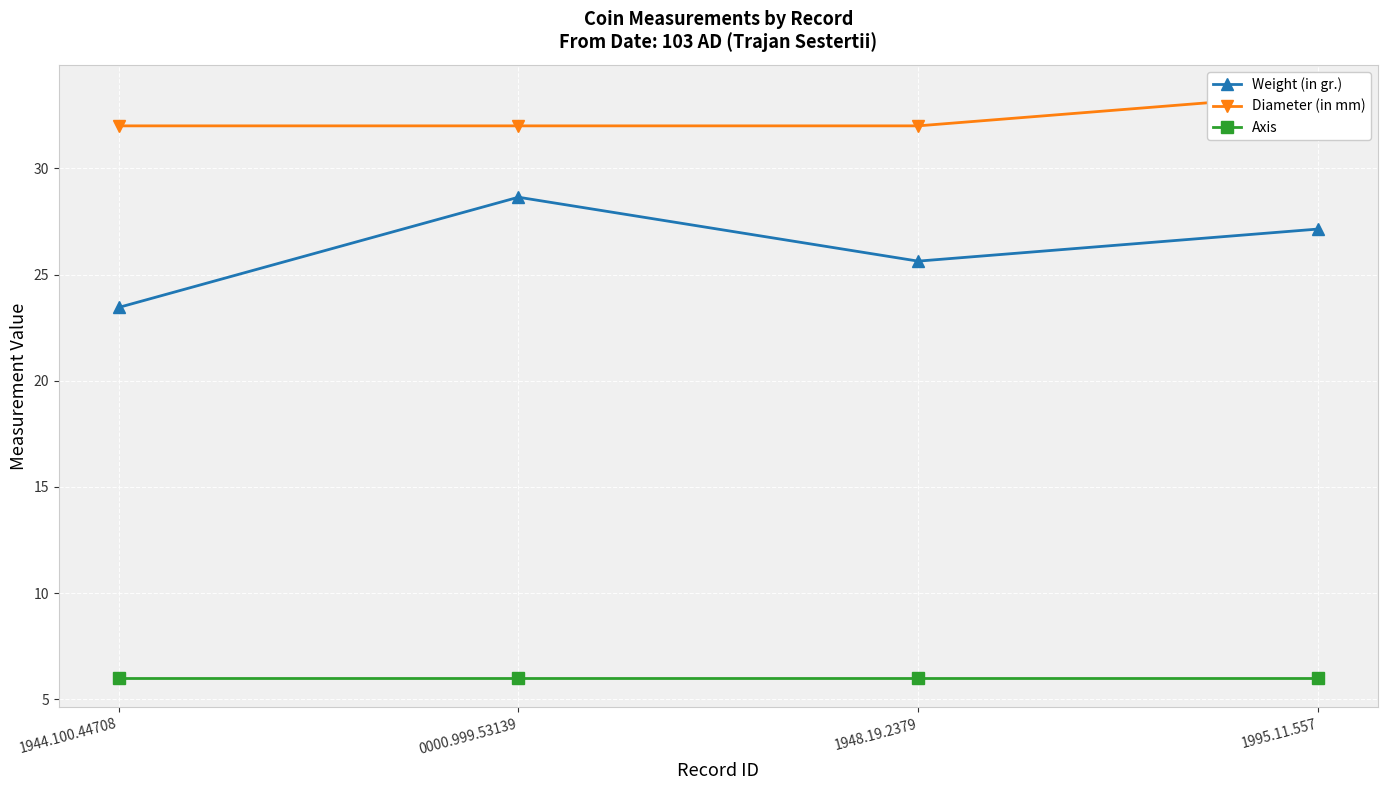

At which label does Weight (in gr.) first exceed 27?

0000.999.53139